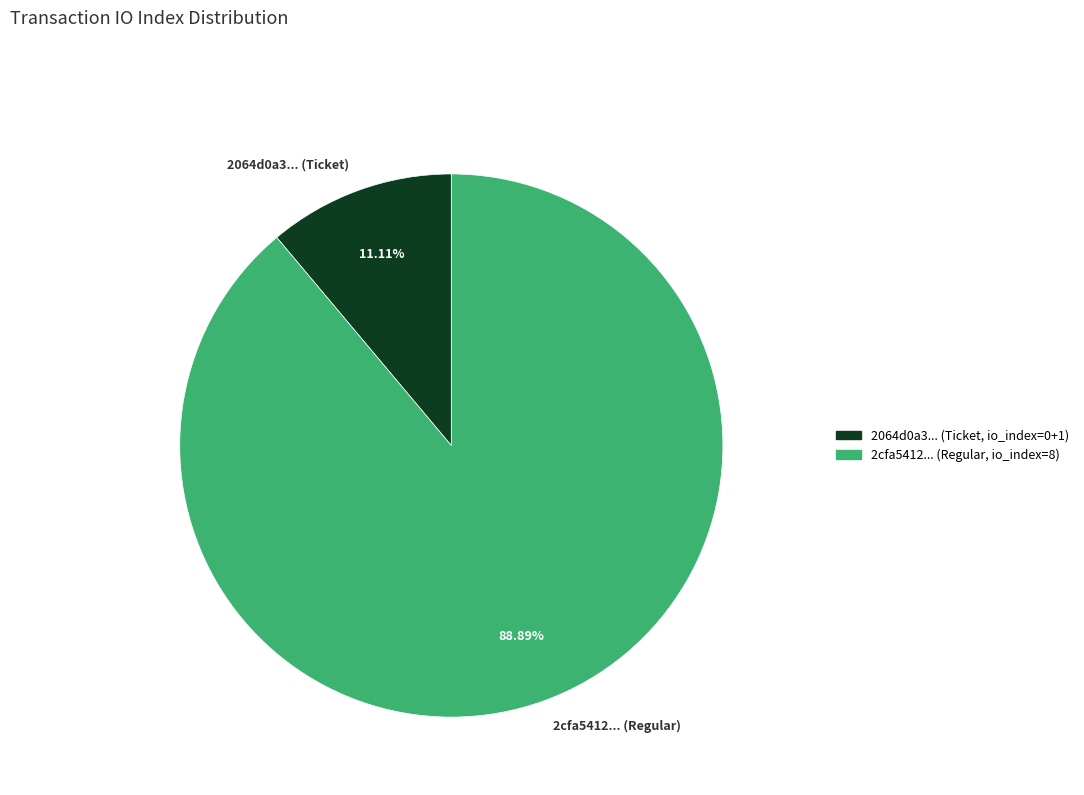

To the nearest percent, what is the difference between the largest and smallest slice percentages?

78%